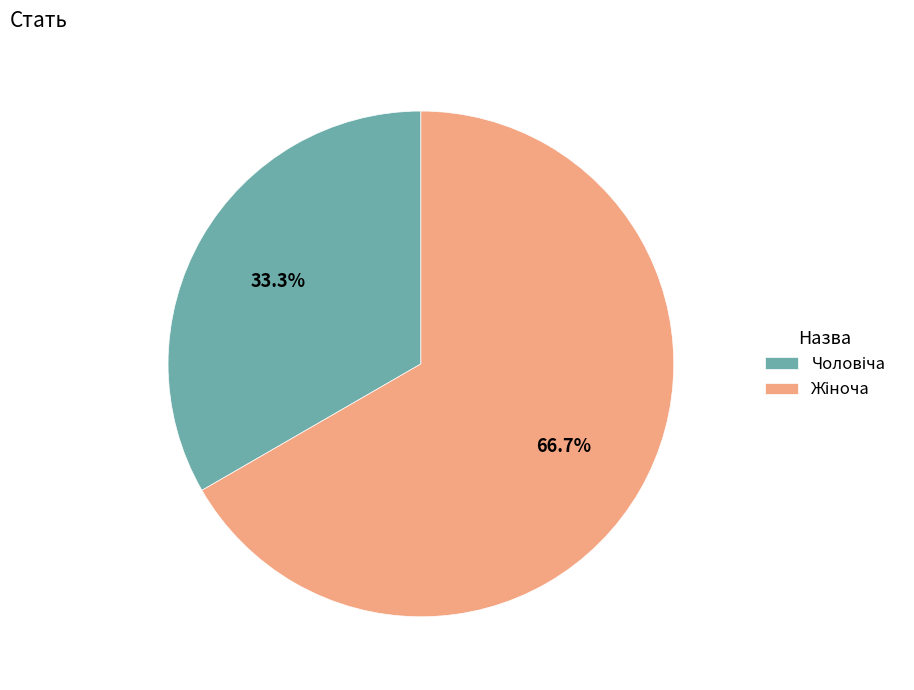

Is there any slice that represents more than half of the pie?

Yes